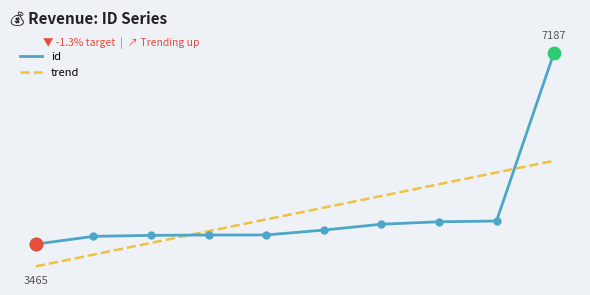

What are all the series names shown in the legend?

id, trend